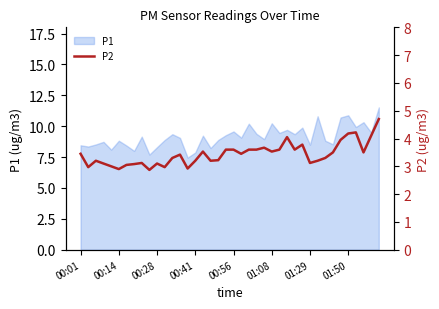

What is the change in value from 24 to 27?

+0.4